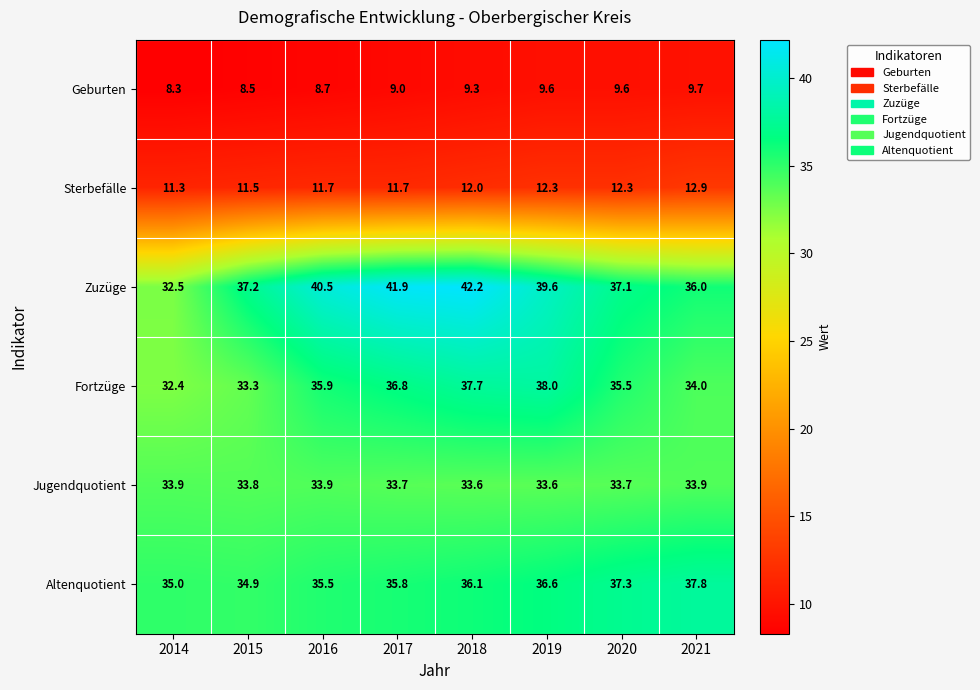

Which category has the lowest value across all series?

2014